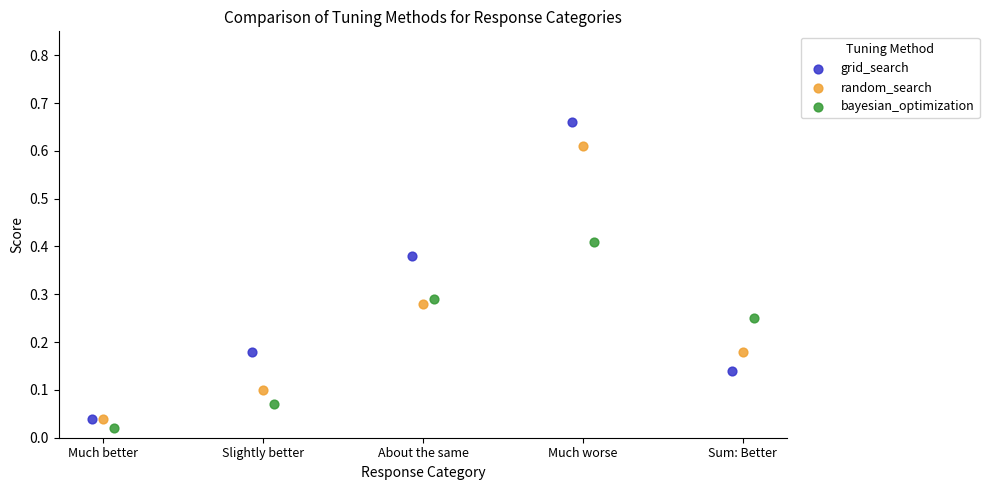

Which series has the widest spread of Y values?

grid_search